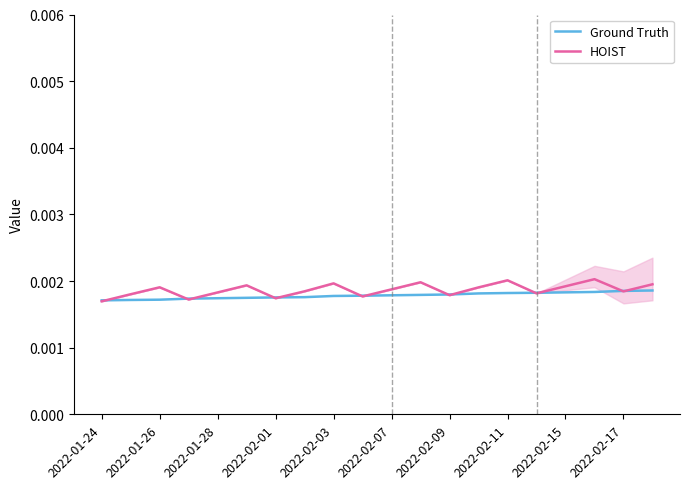

True or false: Ground Truth and HOIST cross at least once.

True